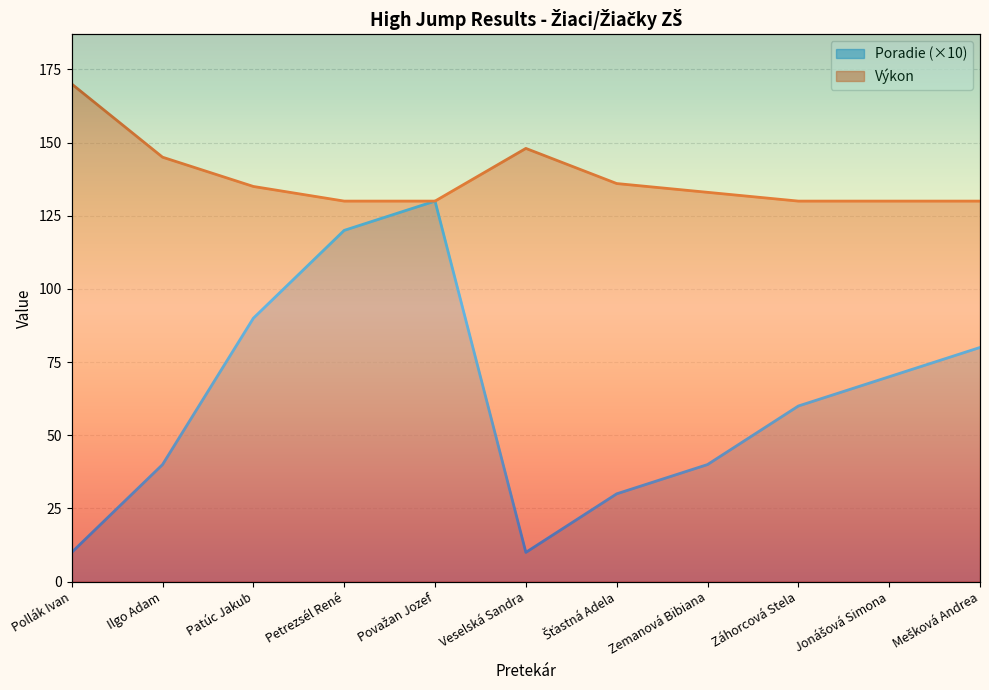

True or false: Poradie and Výkon intersect in this chart.

False